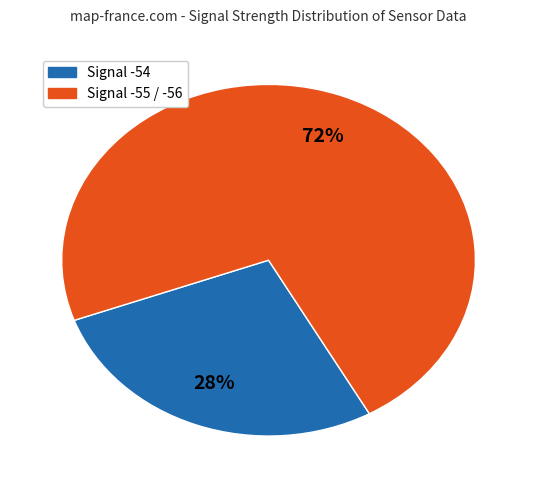

To the nearest percent, what is the average slice percentage?

50%